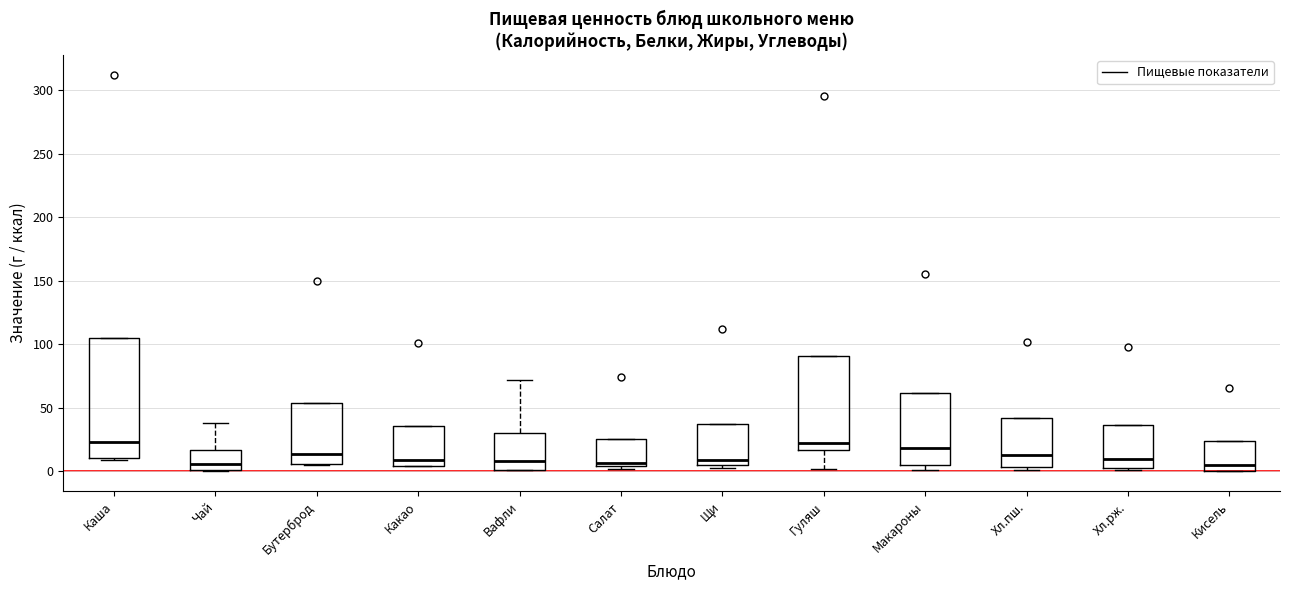

Where is the lower edge of the box for Хл.пш. on the y-axis? The values are not printed on the chart, so give them approximately, as read against the axis.

5